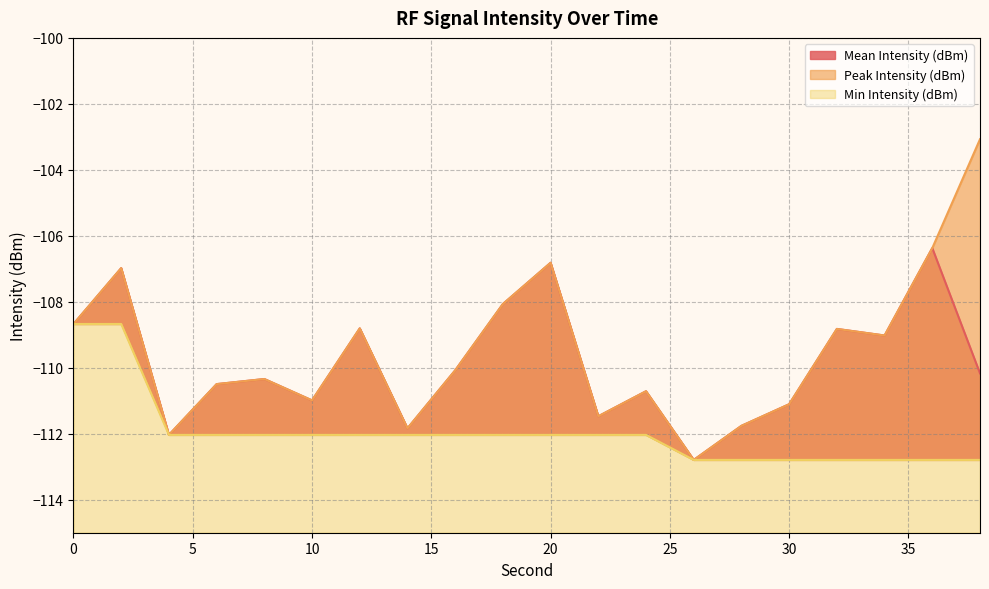

At which category does the chart reach its minimum across all series?

26